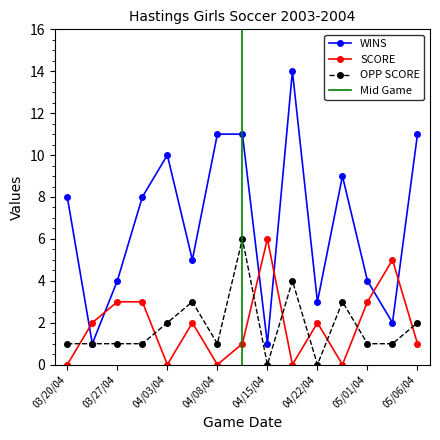

What is the label of the 7th point from the right?

04/15/04